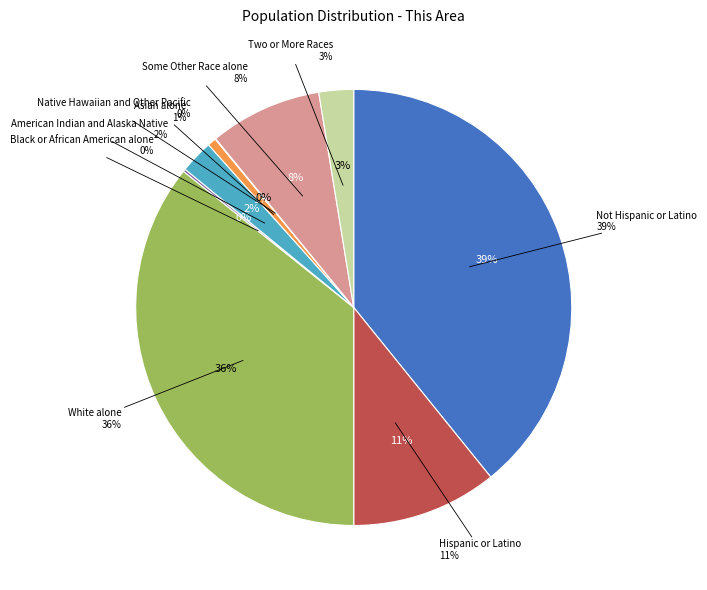

Rank the categories by value from highest to lowest.

Not Hispanic or Latino, White alone, Hispanic or Latino, Some Other Race alone, Two or More Races, American Indian and Alaska Native, Asian alone, Black or African American alone, Native Hawaiian and Other Pacific